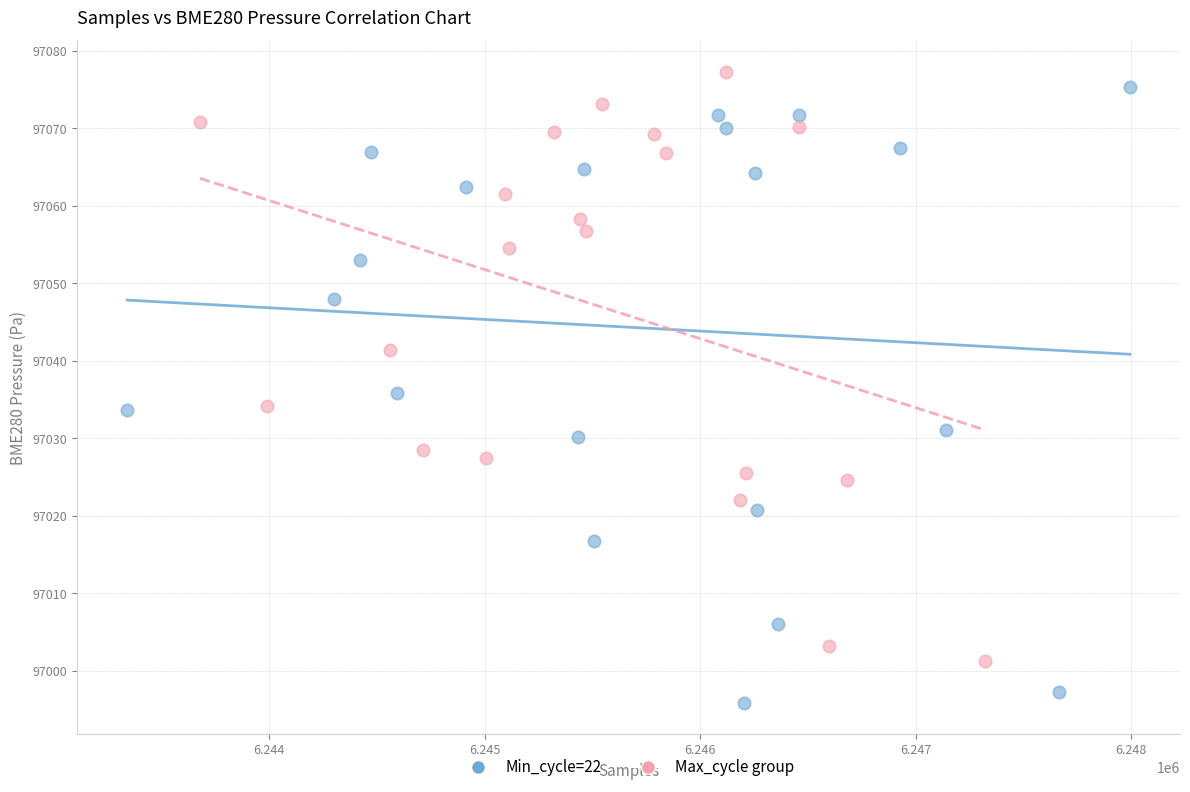

Which series contains the lowest Y value?

Min_cycle=22